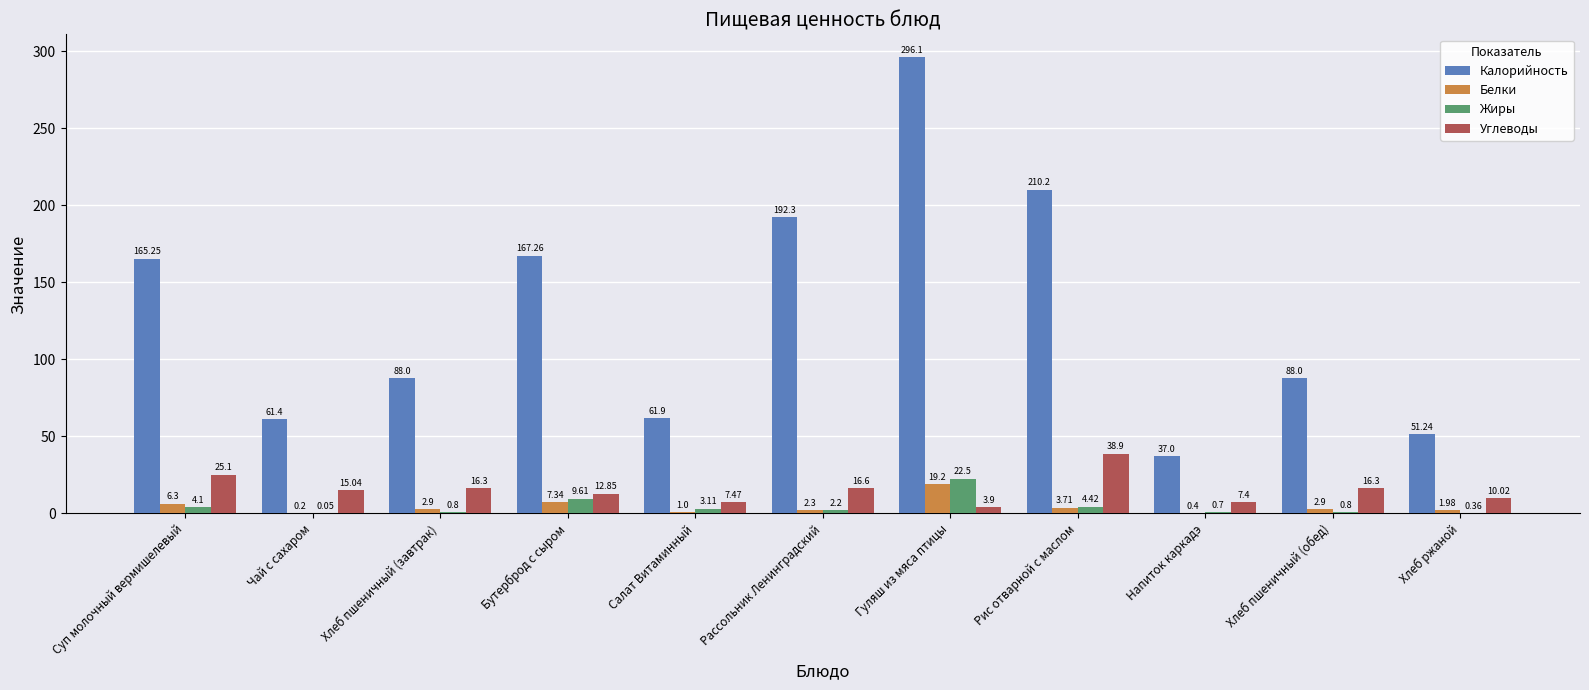

What is the sum of the Жиры values at Рис отварной с маслом and Хлеб пшеничный (завтрак)?

5.2